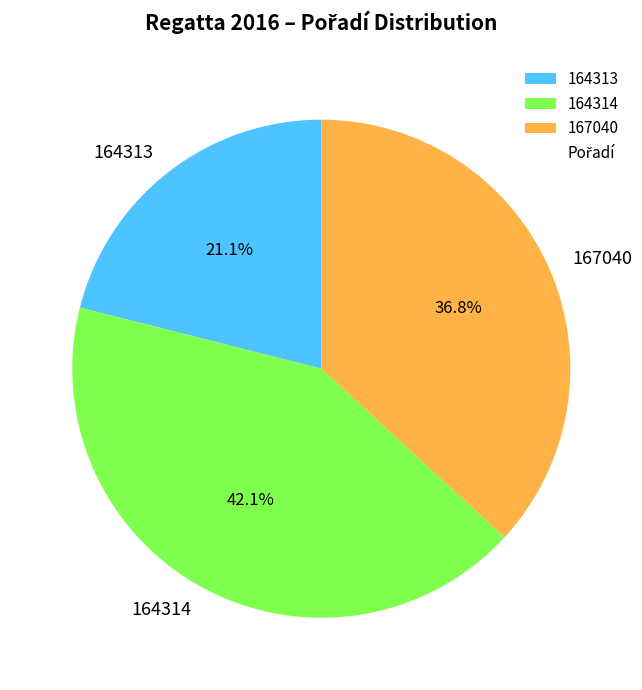

To the nearest percent, what portion does 164314 represent?

42%